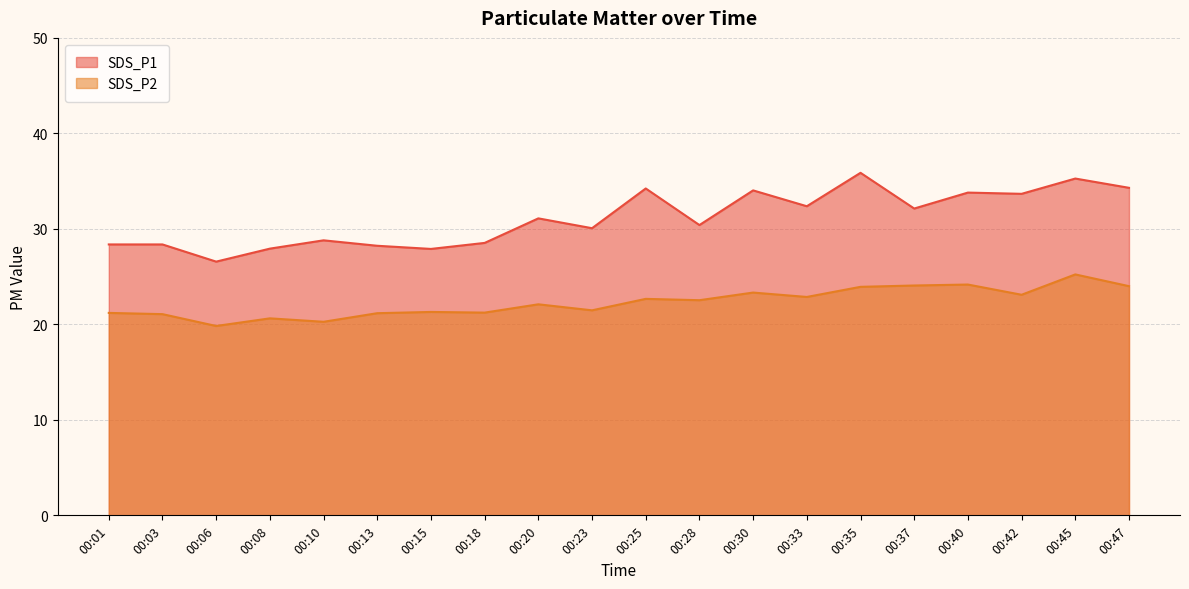

True or false: SDS_P2 and SDS_P1 cross at least once.

False